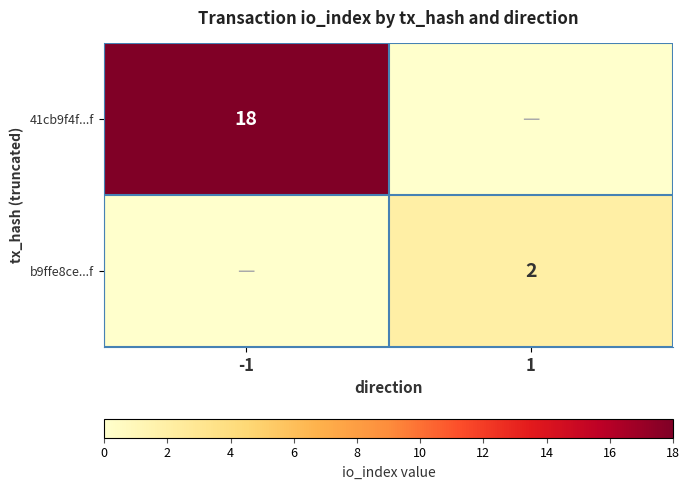

True or false: b9ffe8ce...f has a value of 2 at 1.

True